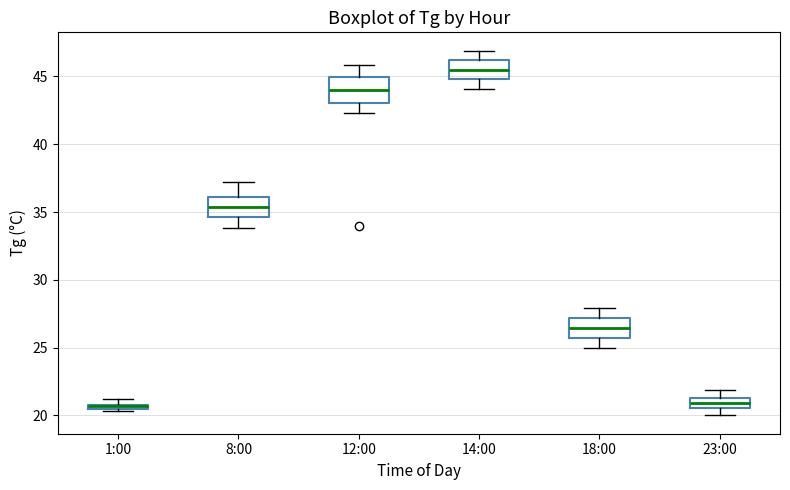

Where does the upper whisker of the box for 8:00 end on the y-axis? The values are not printed on the chart, so give them approximately, as read against the axis.

37.0